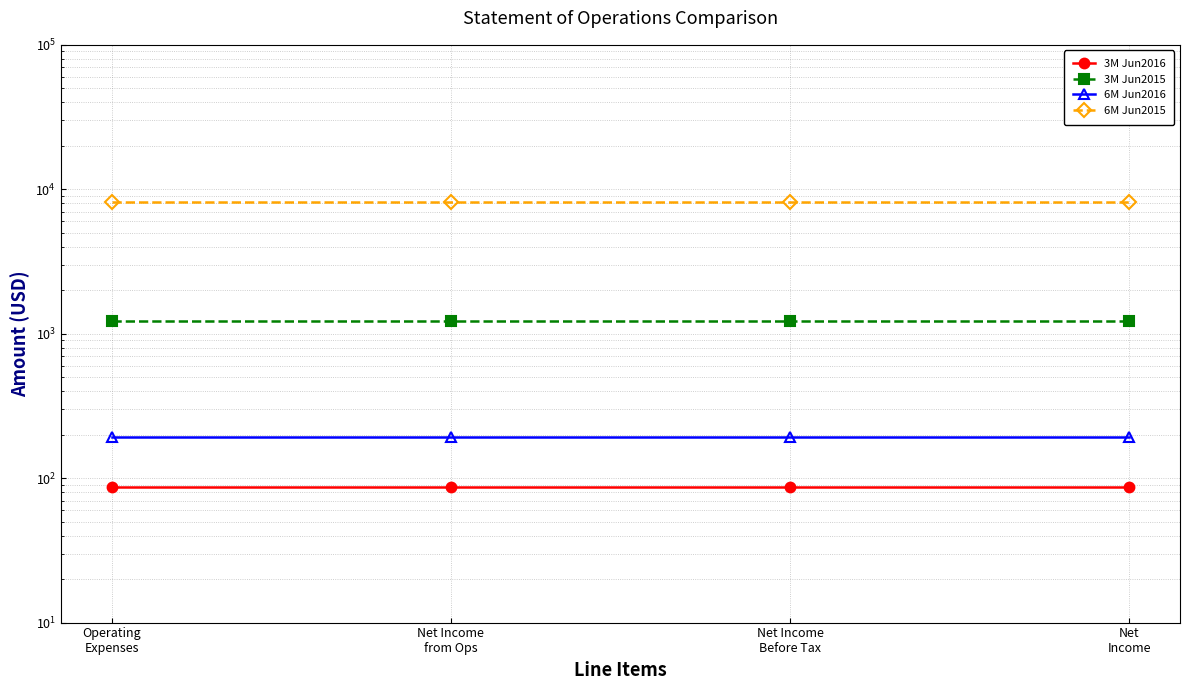

True or false: 6M Jun2015 and 6M Jun2016 intersect in this chart.

False